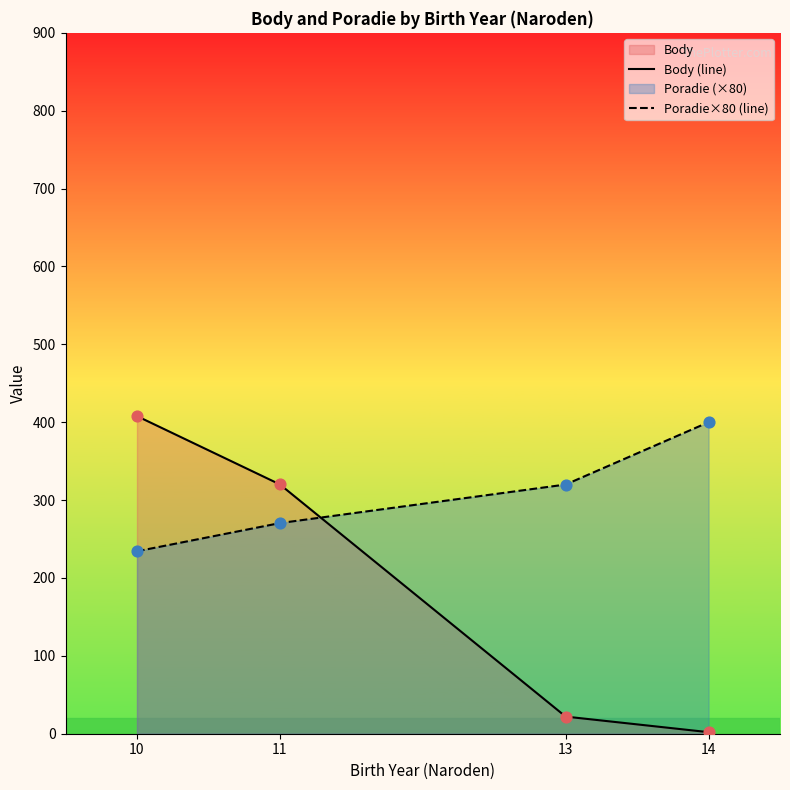

At which category is the sum across all series the highest?

10